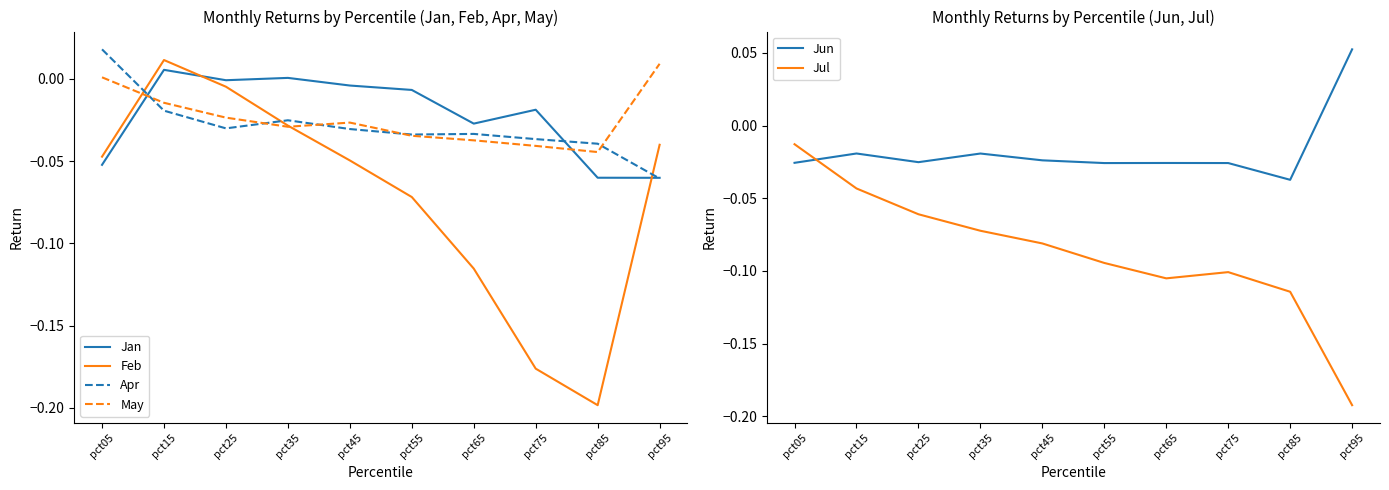

Is it true that Jul equals -0.3 at pct95?

False